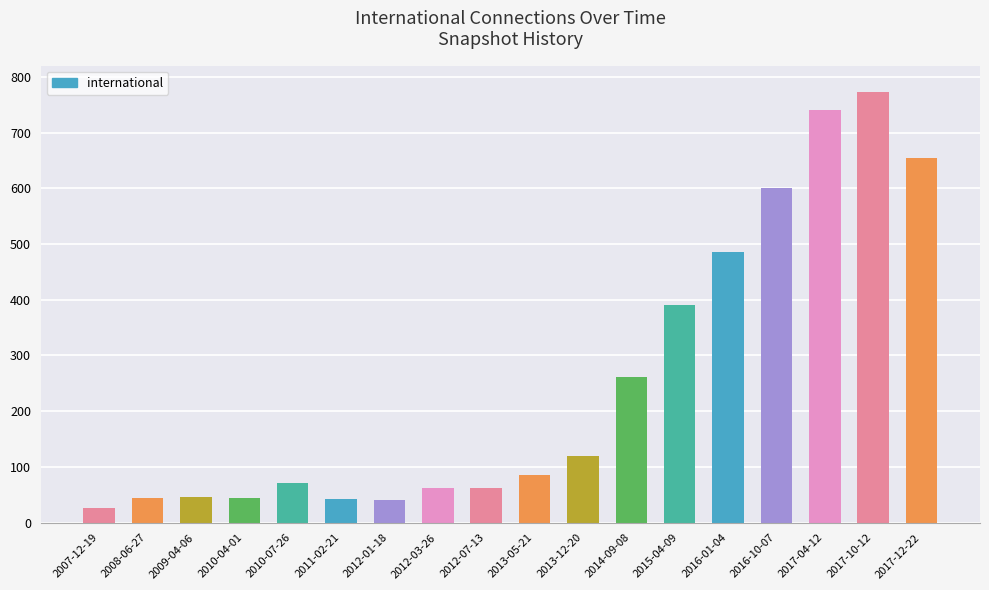

The value at 2011-02-21 is 42. True or false?

True